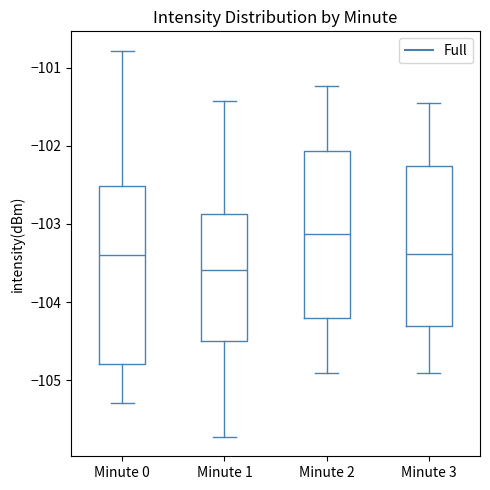

Which box is the tallest, from its lower edge to its upper edge?

Minute 0